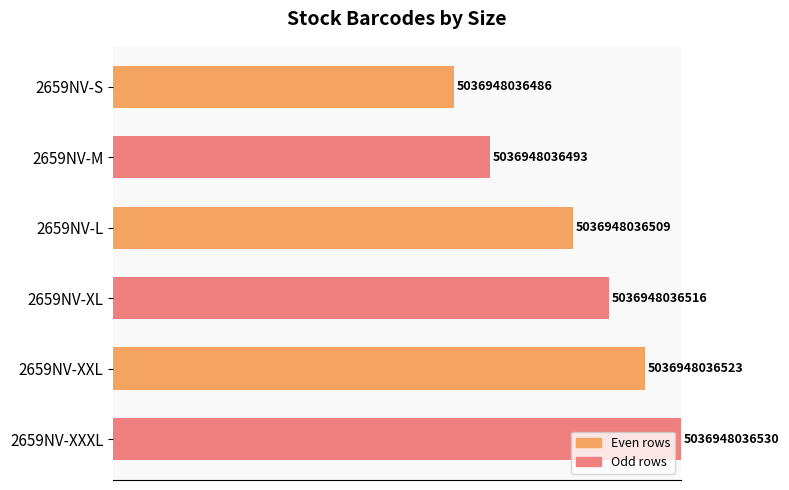

Are the bars horizontal?

Yes